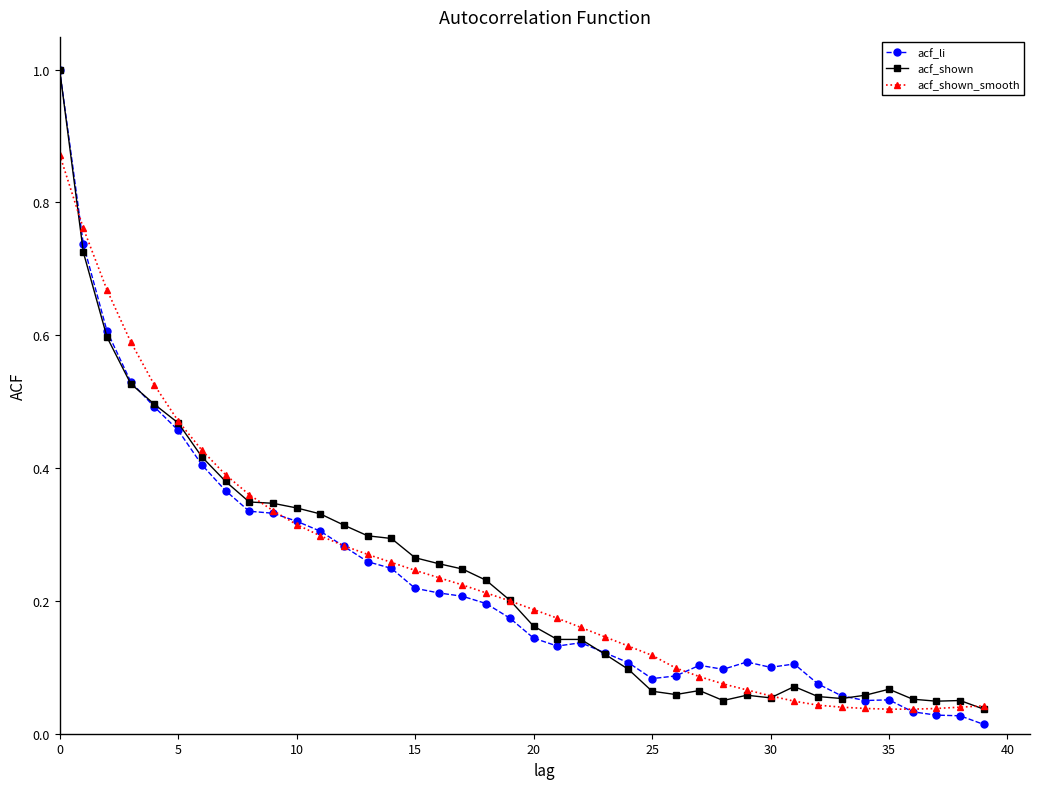

At how many categories does at least one series exceed 0?

40